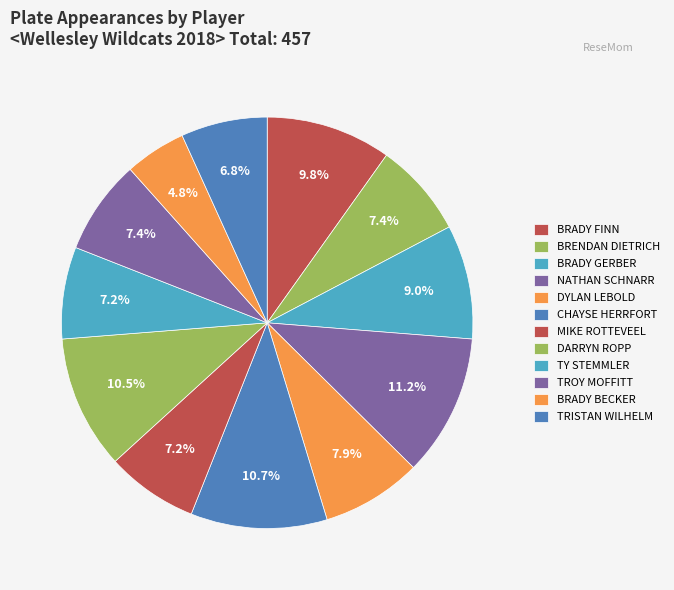

What is the smallest slice in the pie chart?

BRADY BECKER